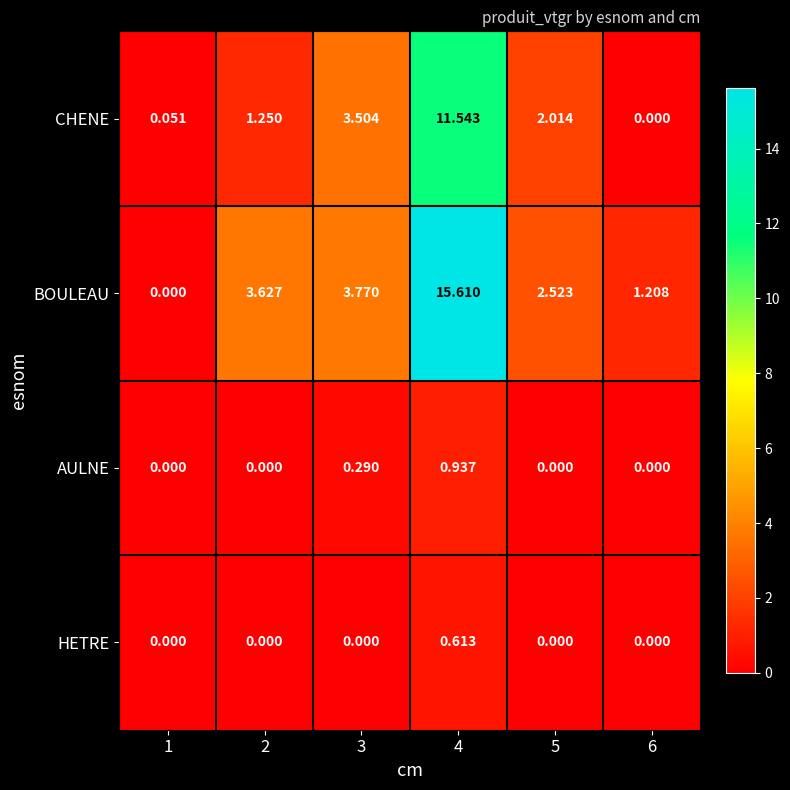

Between 1 and 6, which series saw the biggest shift?

BOULEAU